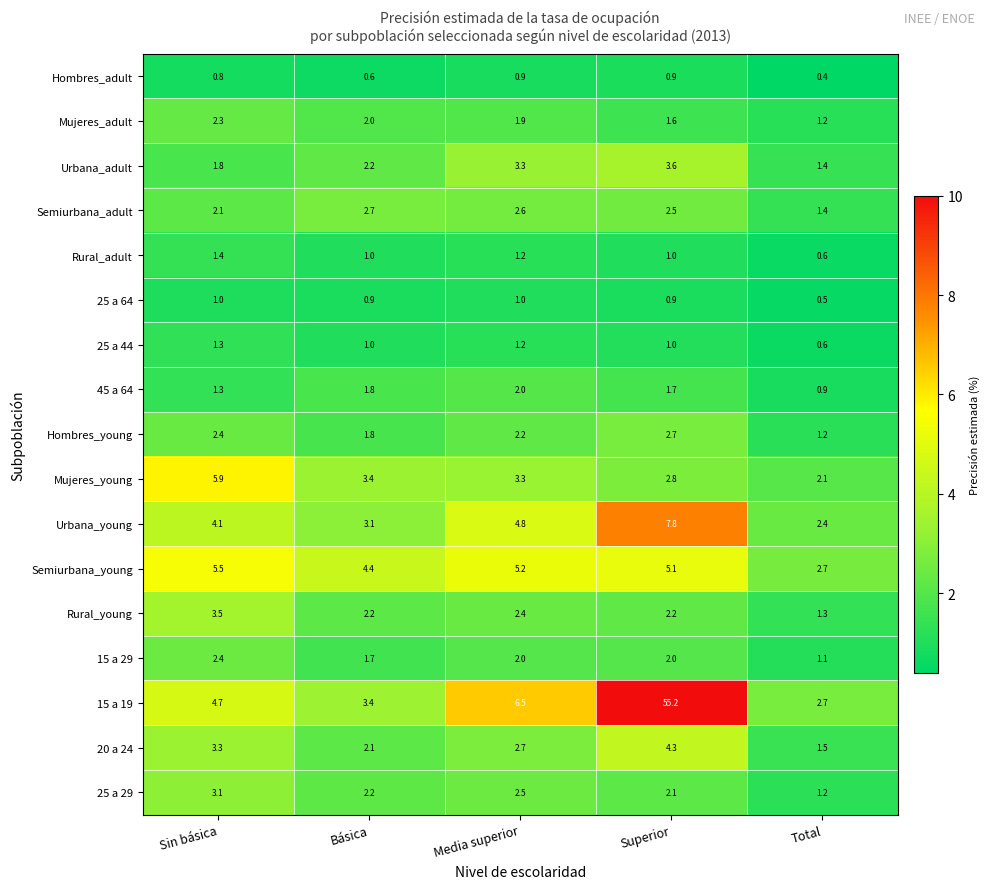

Between Básica and Superior, which series saw the biggest shift?

15 a 19